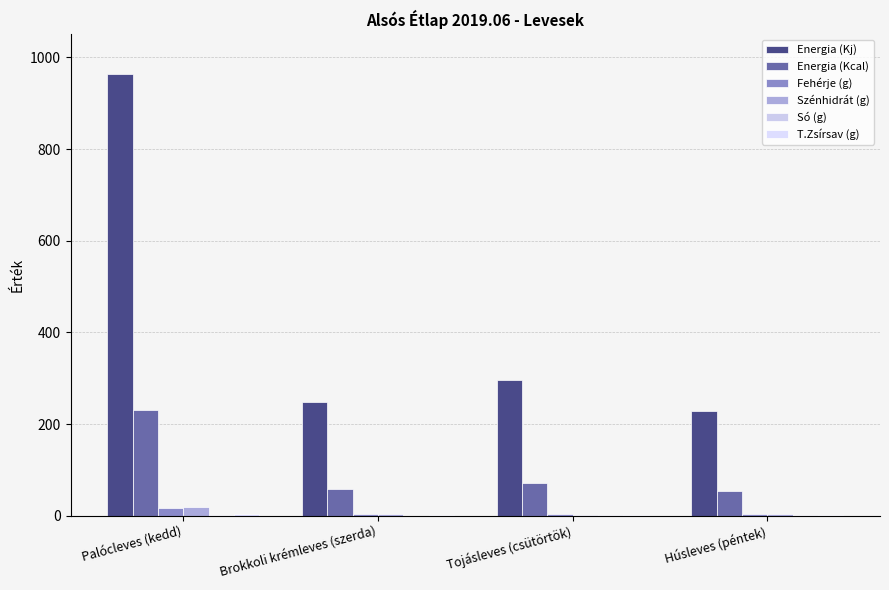

Is it true that Fehérje (g) equals 7.3 at Tojásleves (csütörtök)?

False